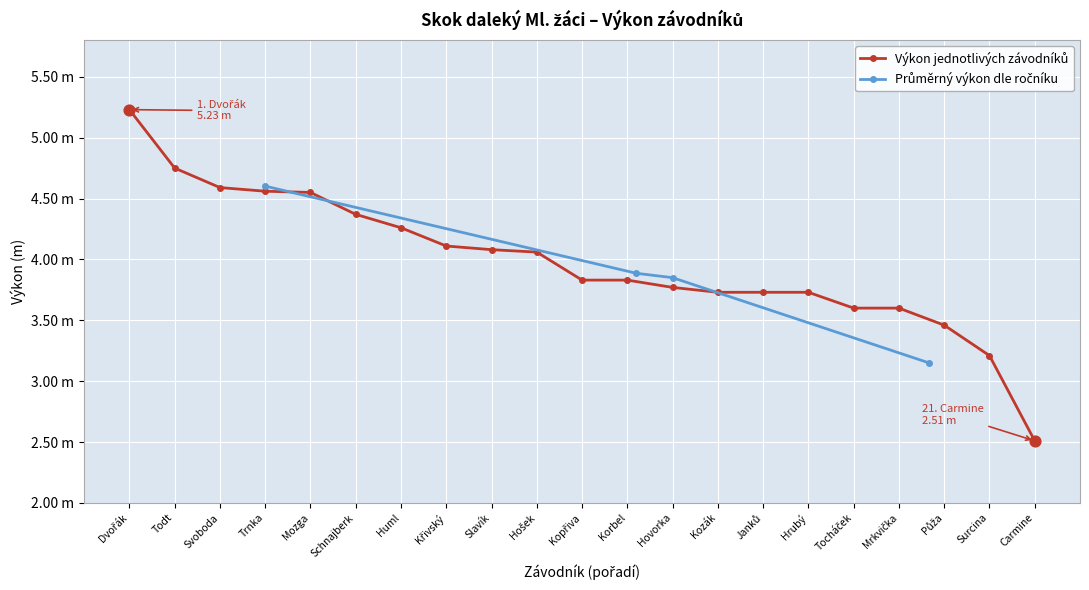

Between Trnka and Svoboda, which is larger?

Svoboda